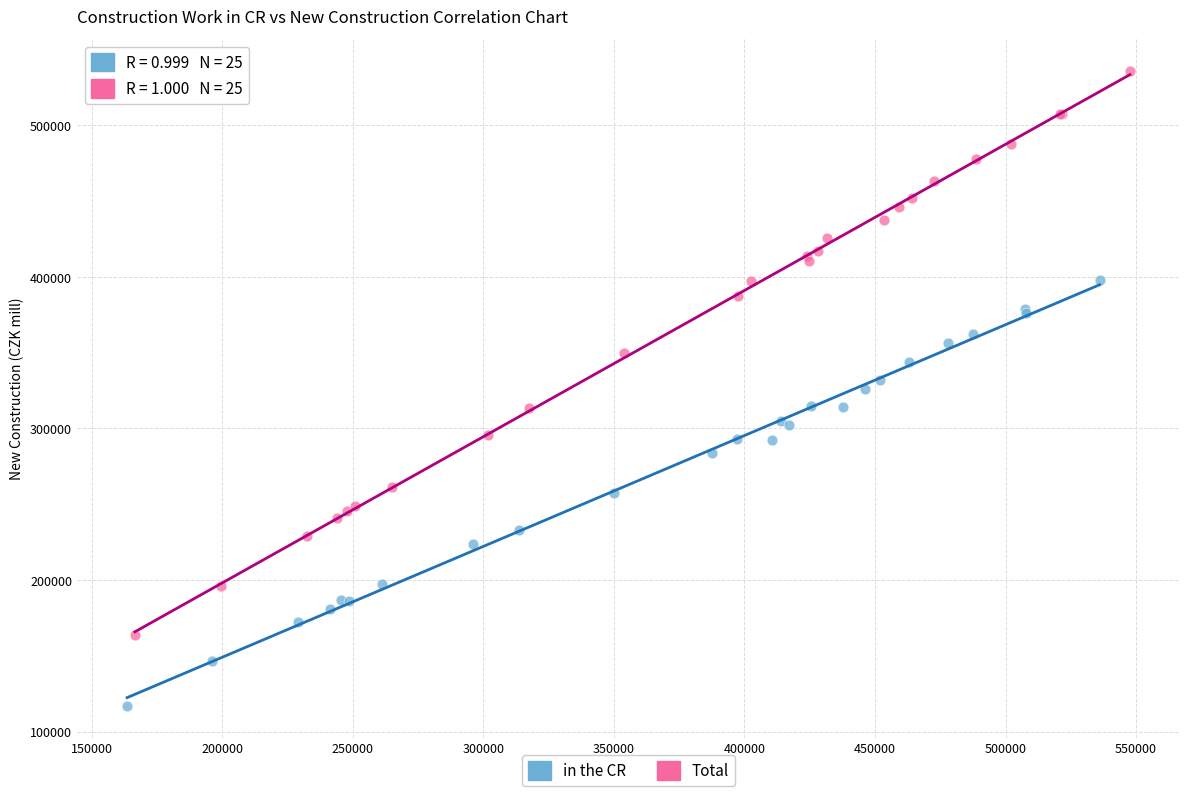

Which series contains the highest Y value?

Total